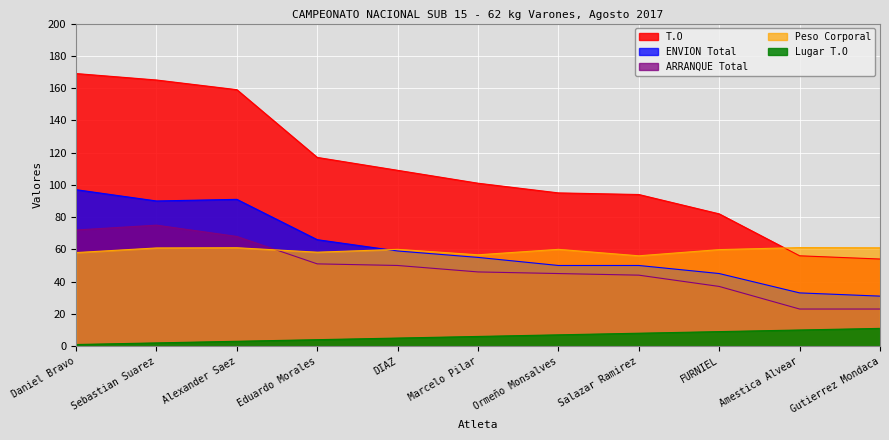

At Sebastian Suarez, list the series in order from largest to smallest.

T.O, ENVION Total, ARRANQUE Total, Peso Corporal, Lugar T.O